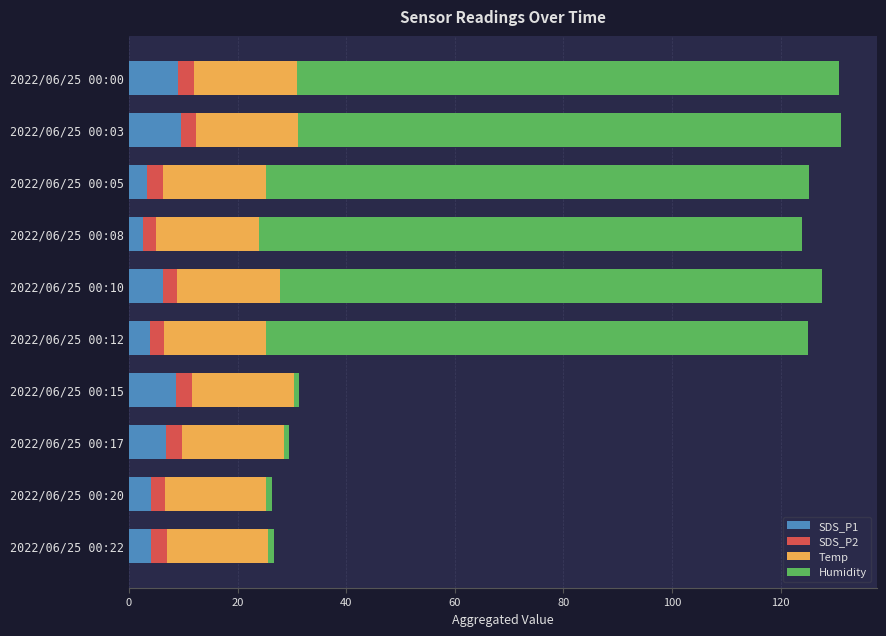

What is the difference between the maximum and minimum values in the SDS_P1 series?

7.0